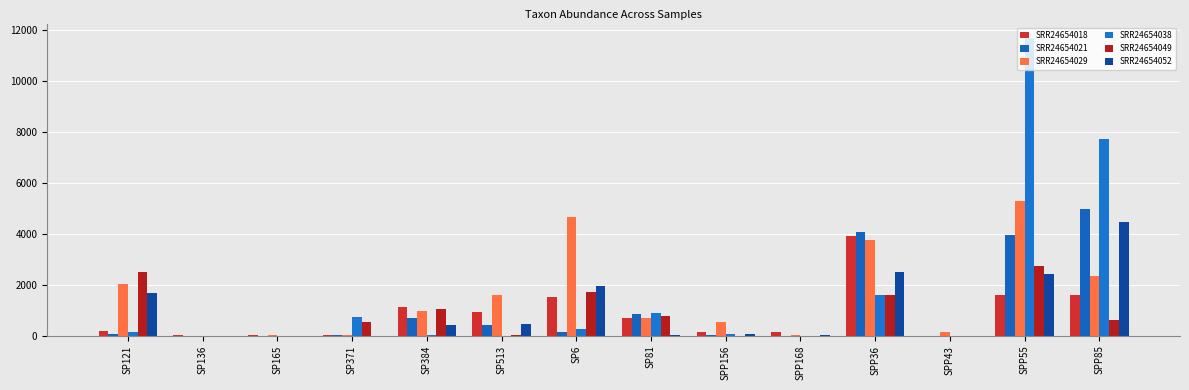

True or false: SRR24654021 has a value of 1363 at SP81.

False